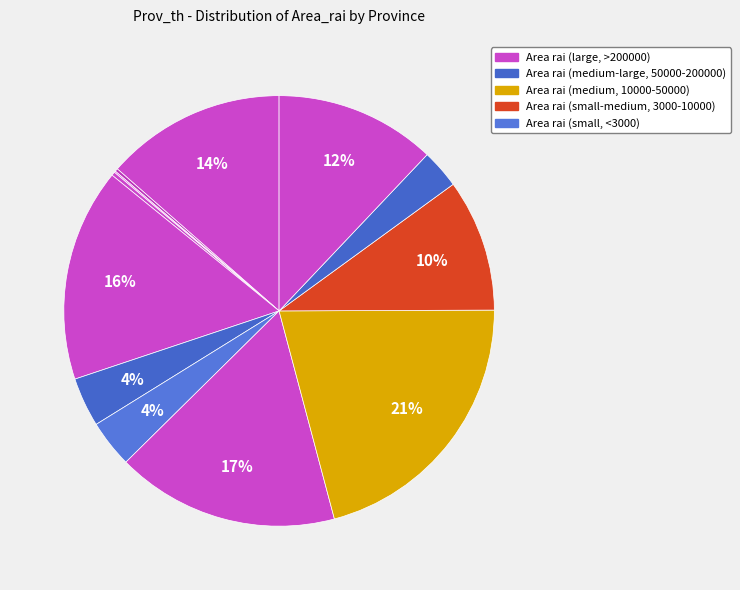

Is ชุมพร the majority of the pie?

No